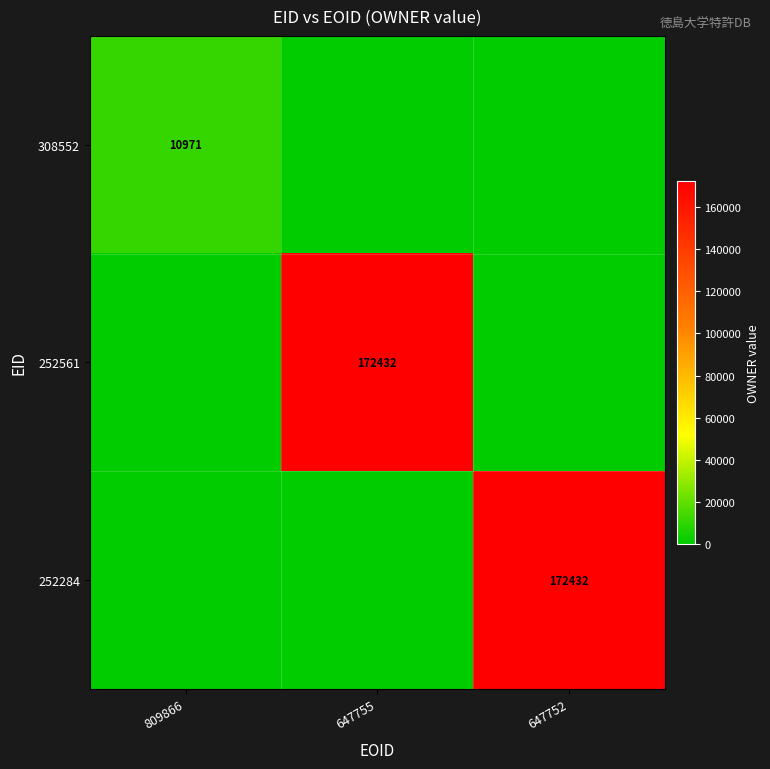

At which category is the sum across all series the highest?

647755